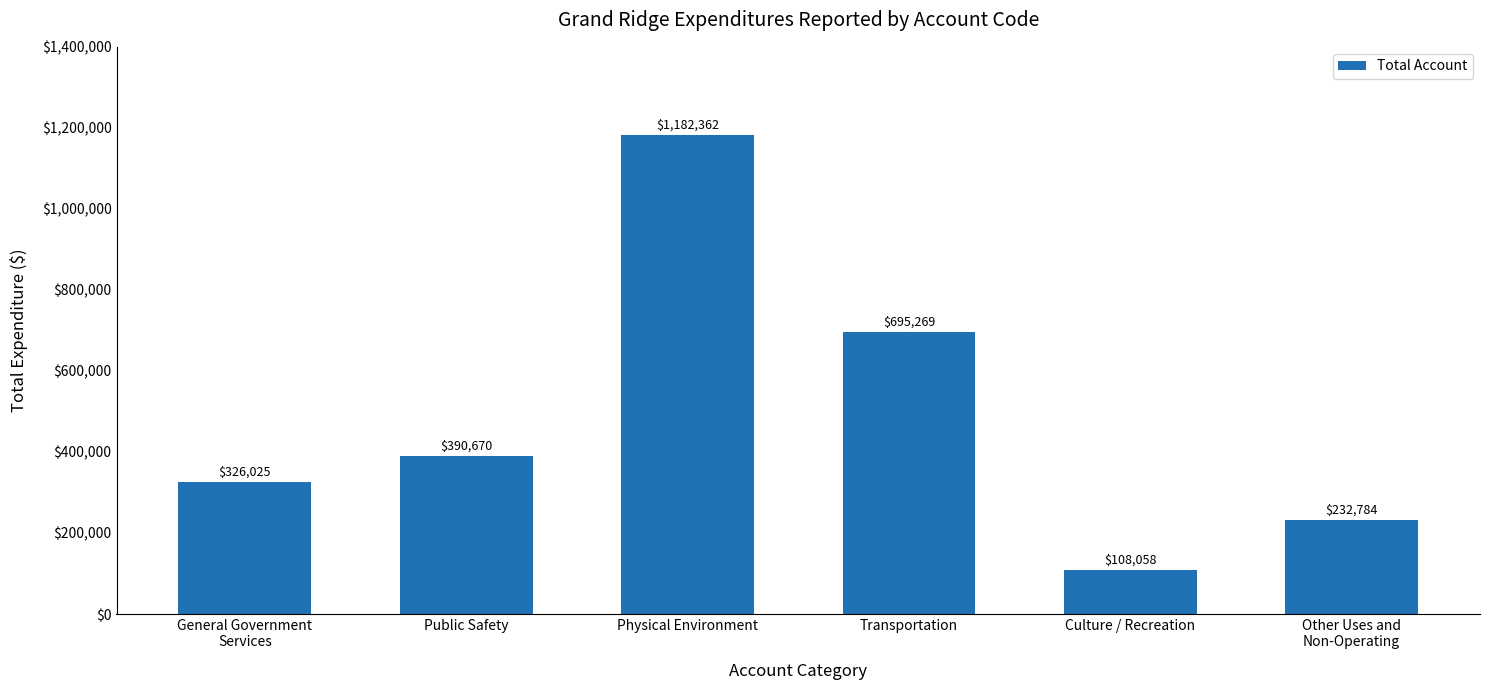

What position from the left is Other Uses and
Non-Operating?

6